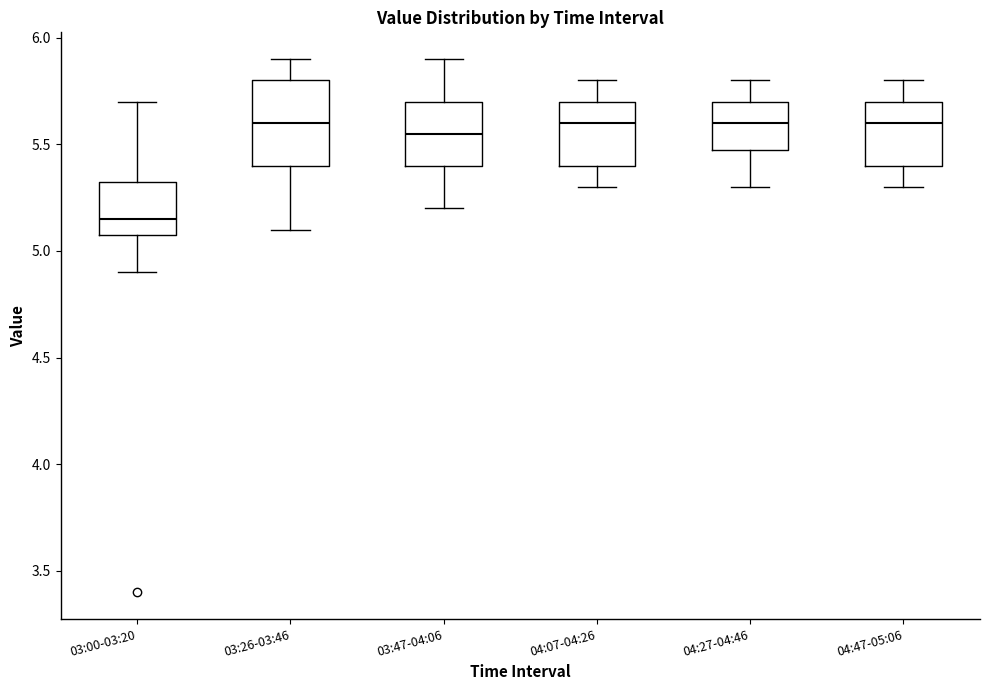

Reading left to right, transcribe this box plot: for each box, give where its median line is, the range the box spans, and where its two whiskers end, as read against the y-axis. The values are not printed on the chart, so give them approximately, as read against the axis.

03:00-03:20: median 5.15, box 5.10 to 5.35, whiskers 4.90 to 5.70
03:26-03:46: median 5.60, box 5.40 to 5.80, whiskers 5.10 to 5.90
03:47-04:06: median 5.55, box 5.40 to 5.70, whiskers 5.20 to 5.90
04:07-04:26: median 5.60, box 5.40 to 5.70, whiskers 5.30 to 5.80
04:27-04:46: median 5.60, box 5.50 to 5.70, whiskers 5.30 to 5.80
04:47-05:06: median 5.60, box 5.40 to 5.70, whiskers 5.30 to 5.80